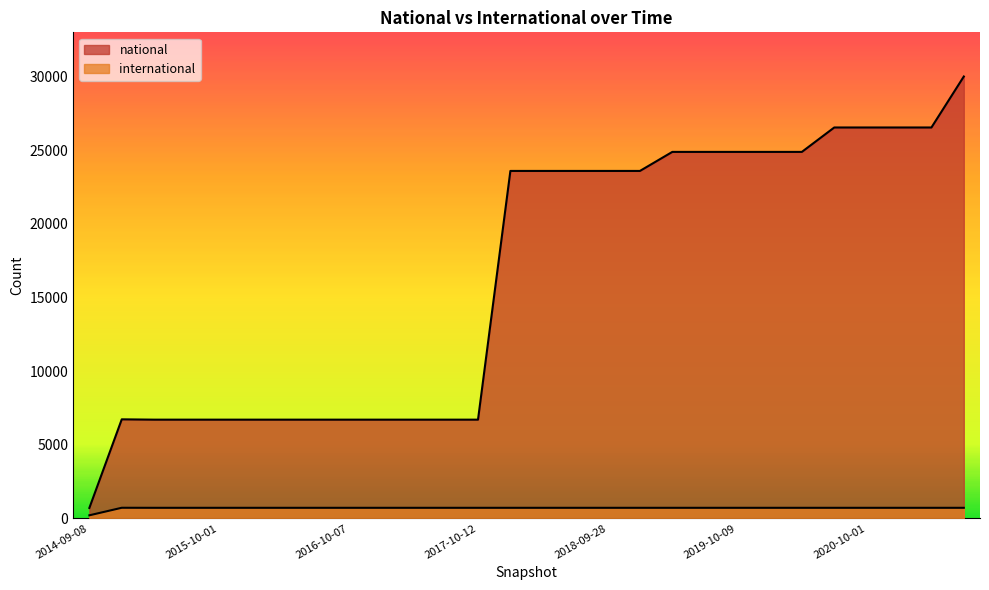

The value of national at 2020-01-01 is 24872. True or false?

True